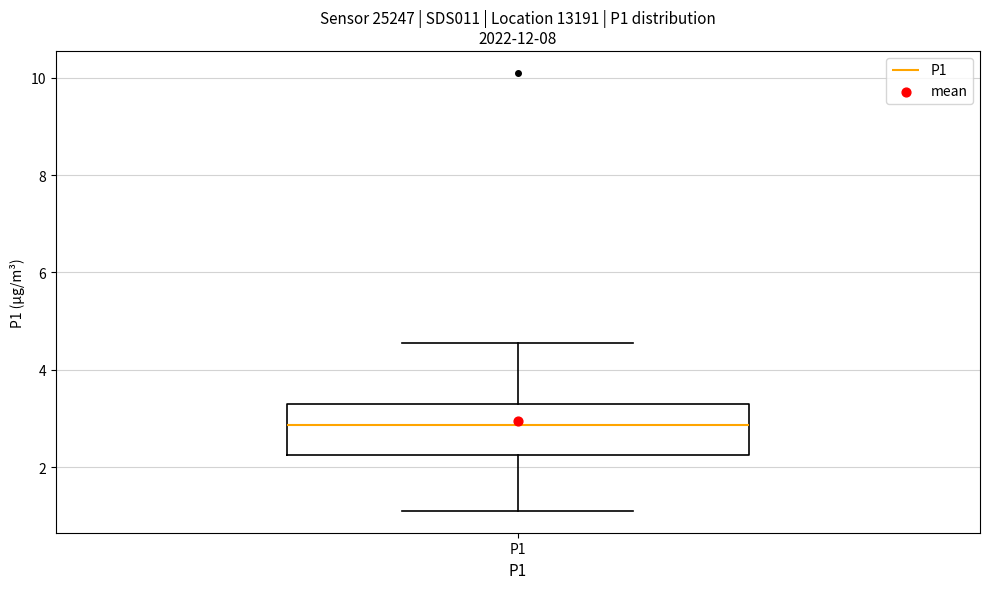

Transcribe this box plot: give where the median line is, the range the box spans, and where the two whiskers end, as read against the y-axis. The values are not printed on the chart, so give them approximately, as read against the axis.

median 2.8, box 2.2 to 3.2, whiskers 1.2 to 4.6